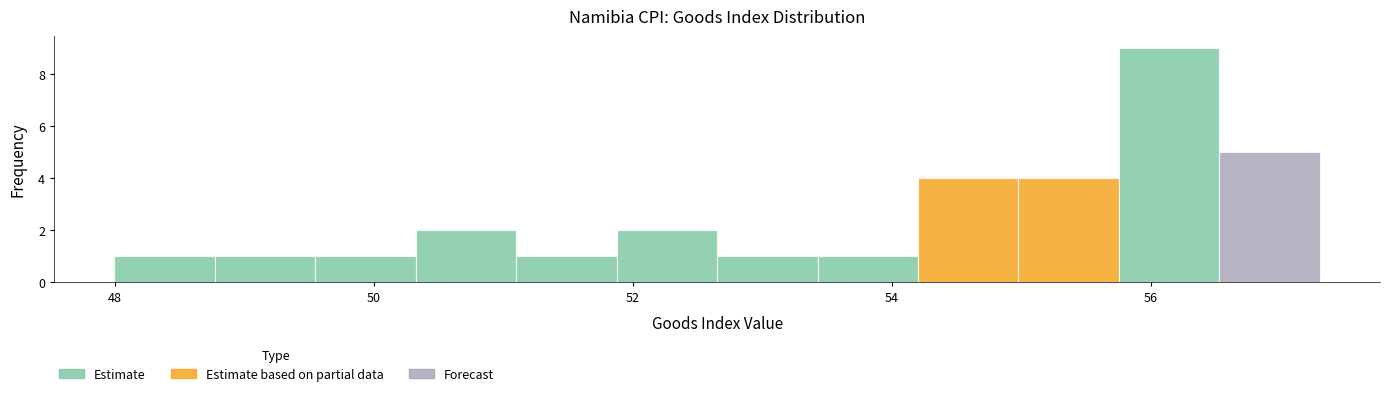

Around what value on the x-axis is the tallest bar? Give the approximate position of its centre, as read against the axis.

56.2